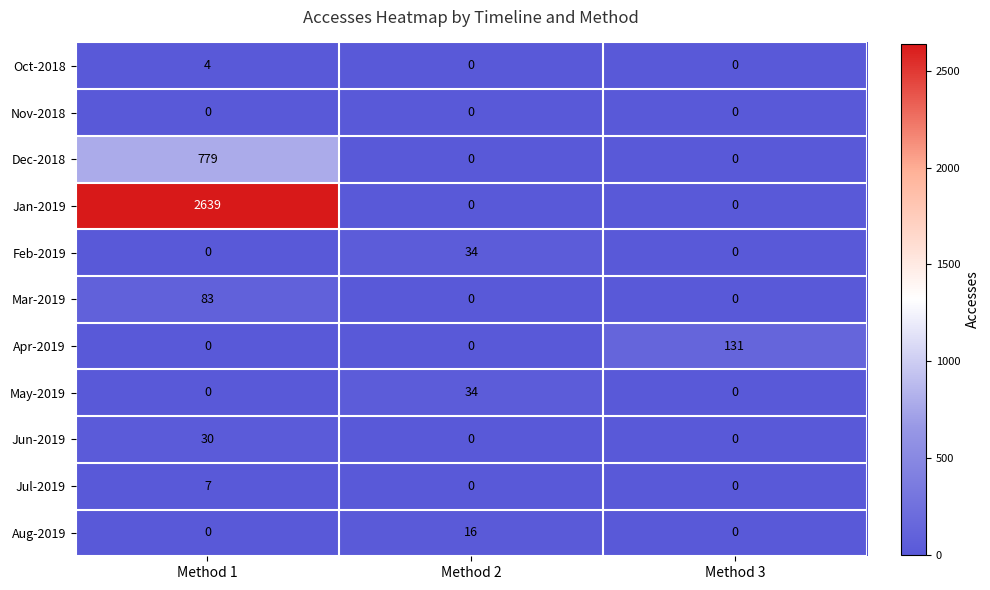

Is it true that Apr-2019 equals 181 at Method 3?

False